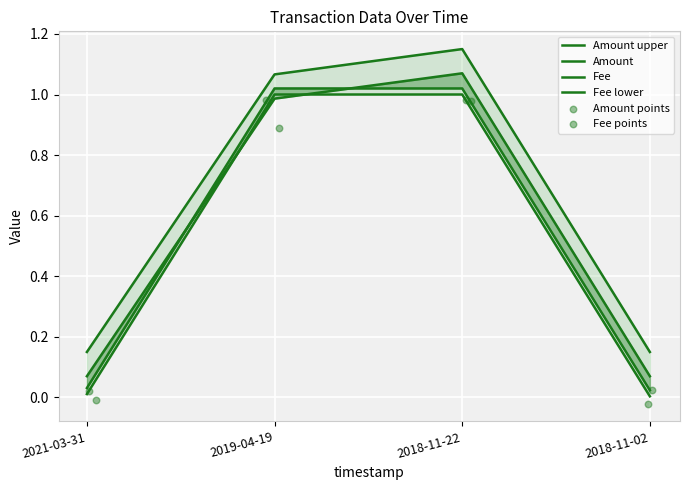

Which series has the largest total across all categories?

Amount upper